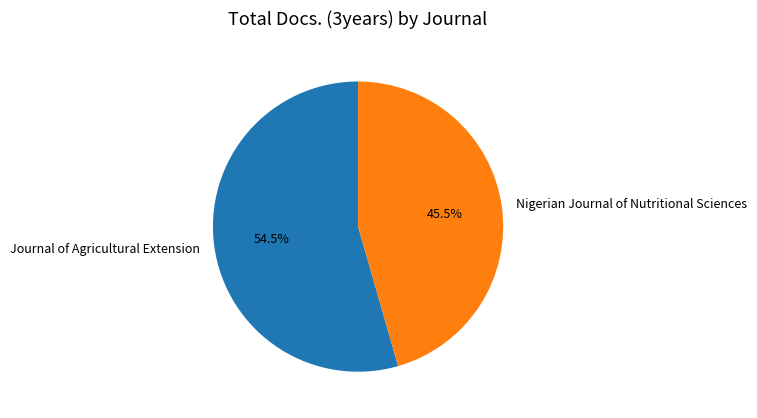

Which category accounts for the majority?

Journal of Agricultural Extension